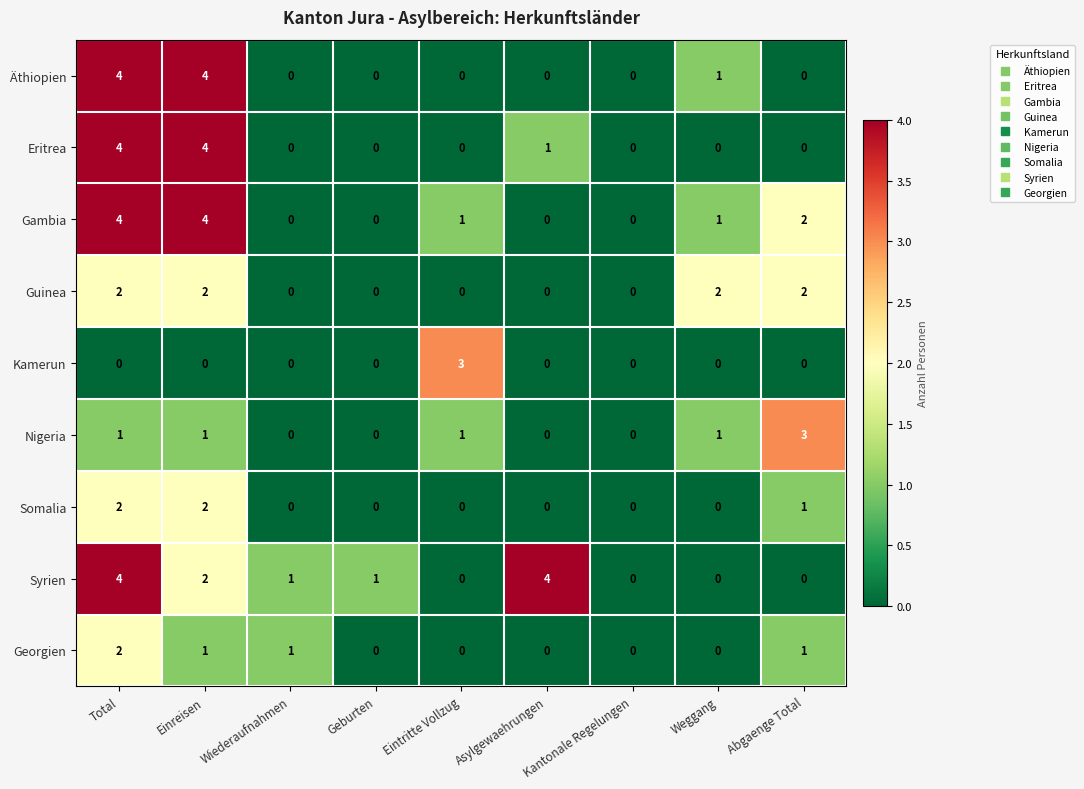

What is the total value across all series at Asylgewaehrungen?

5